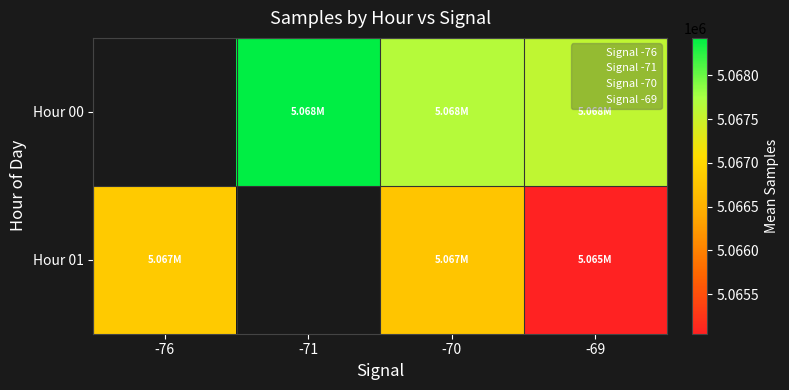

Count the number of data series in this chart.

2